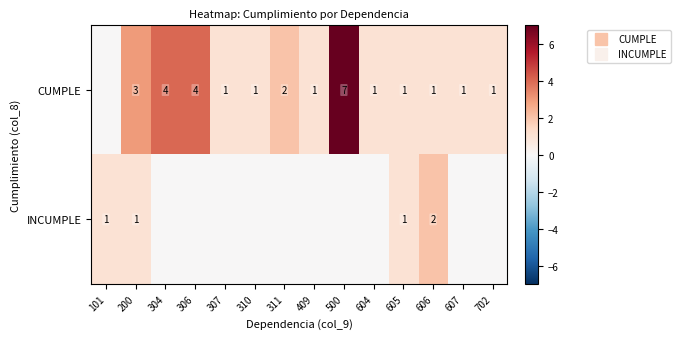

Which series has the widest spread of values?

CUMPLE